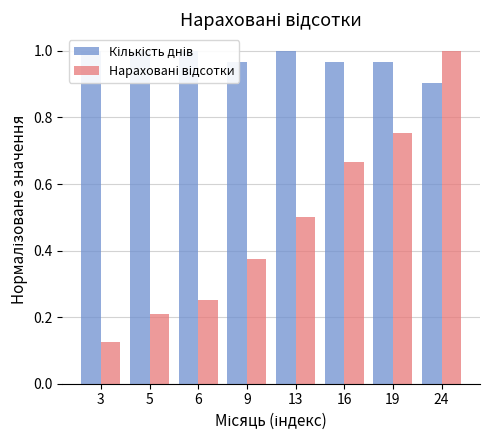

List the series in order of their overall mean, highest first.

Кількість днів, Нараховані відсотки